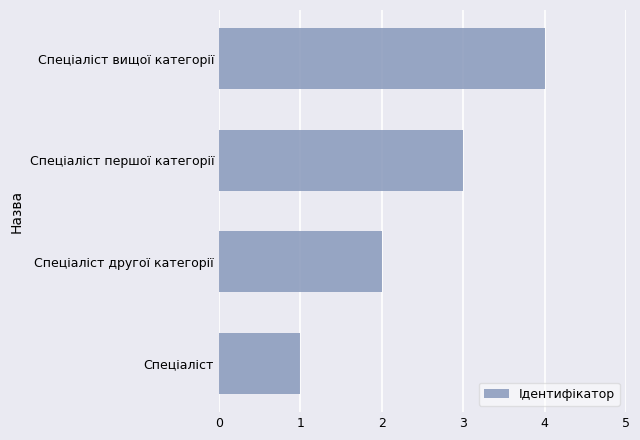

What is the greatest value displayed?

4